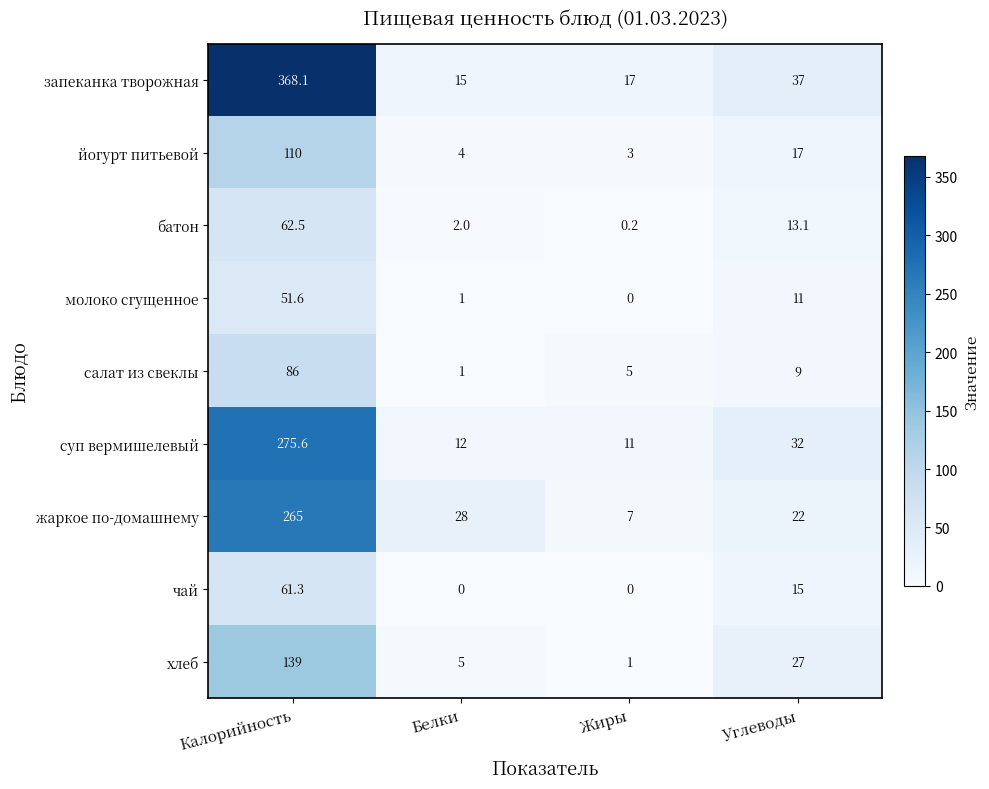

The value of запеканка творожная at Жиры is 10.9. True or false?

False